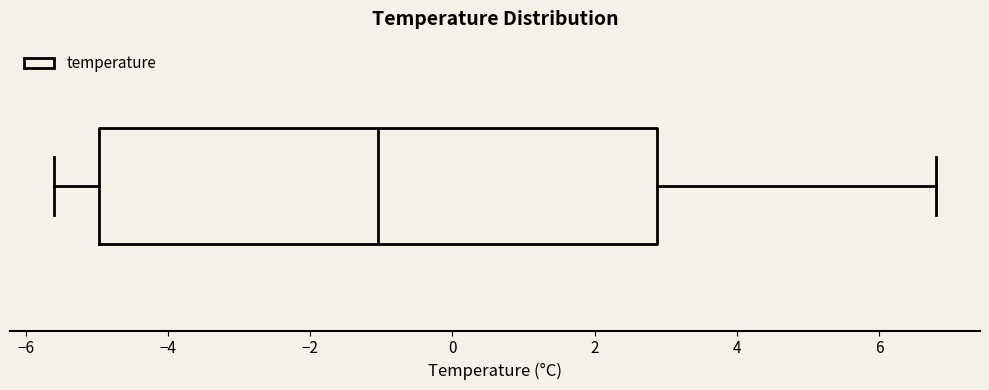

Where is the right edge of the box on the x-axis? The values are not printed on the chart, so give them approximately, as read against the axis.

2.8